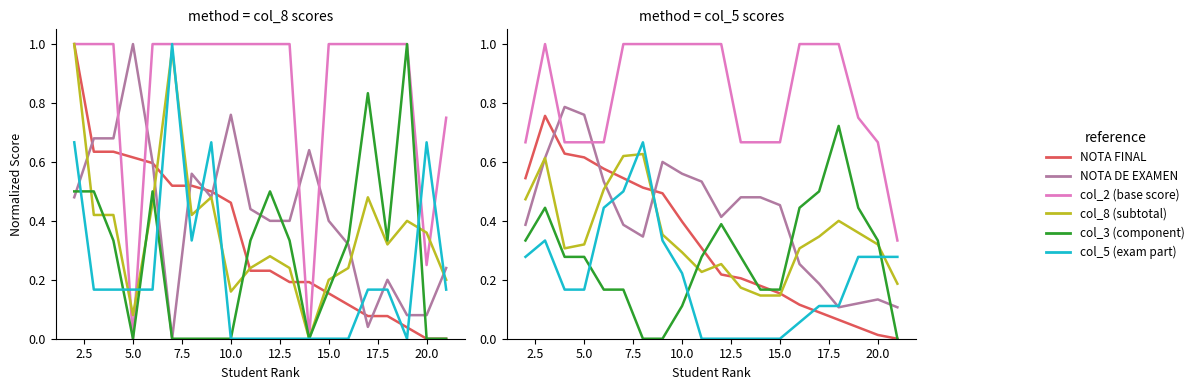

True or false: col_2 has more than 2 interior local peaks.

False